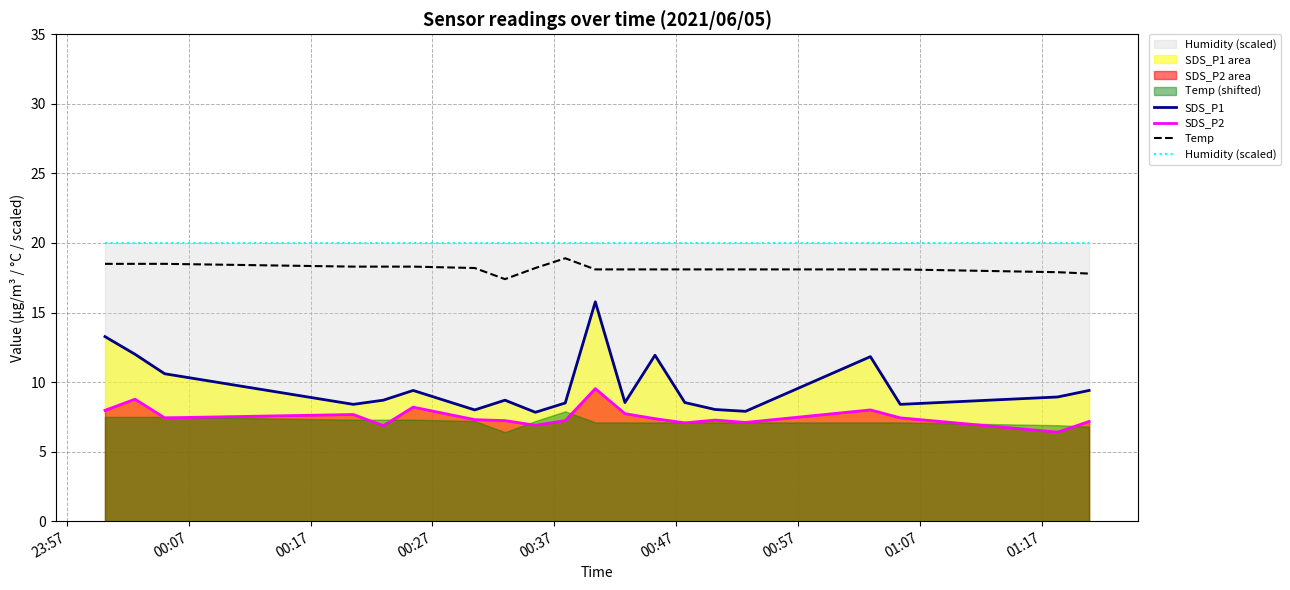

What is the lowest value of the Humidity (scaled) series?

20.0